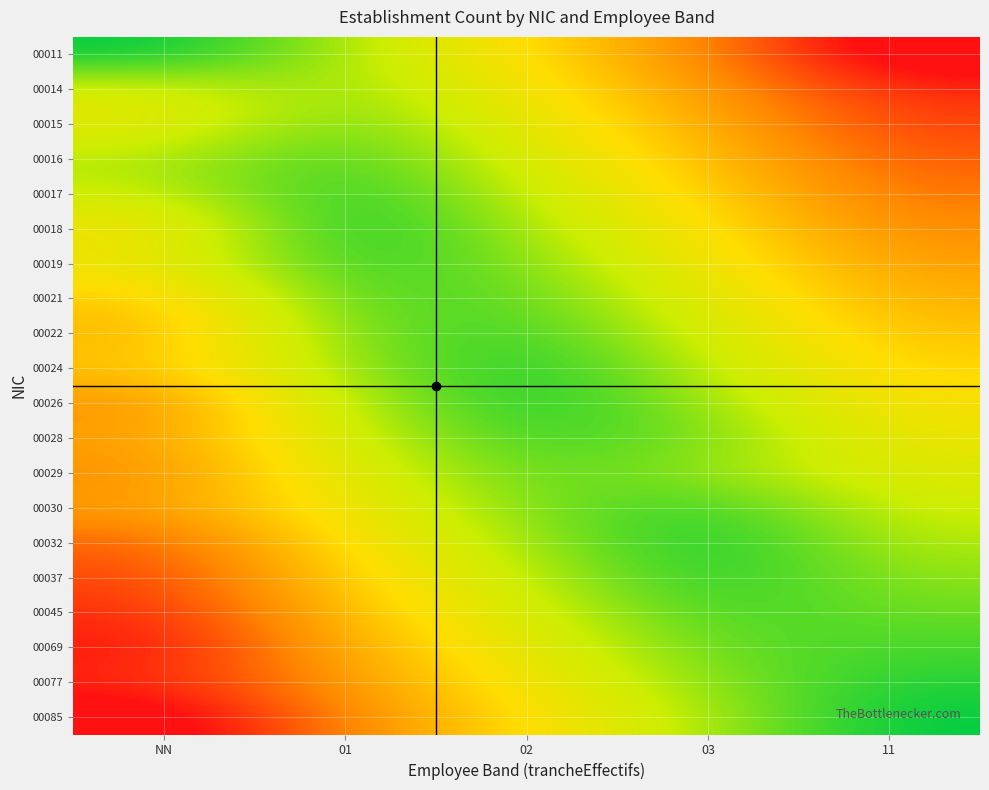

Between 11 and 01, which is larger?

11